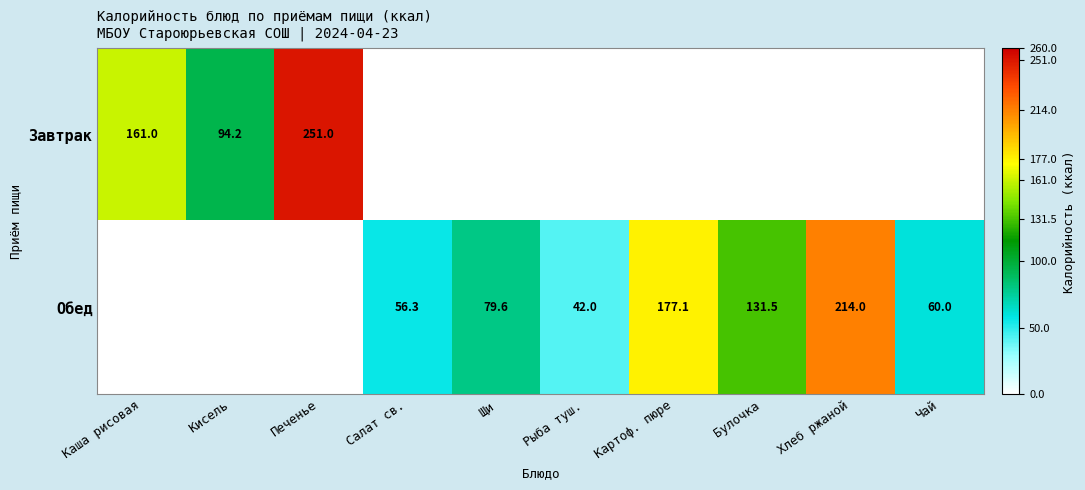

What is the difference between the Обед values at Щи and Булочка?

51.9